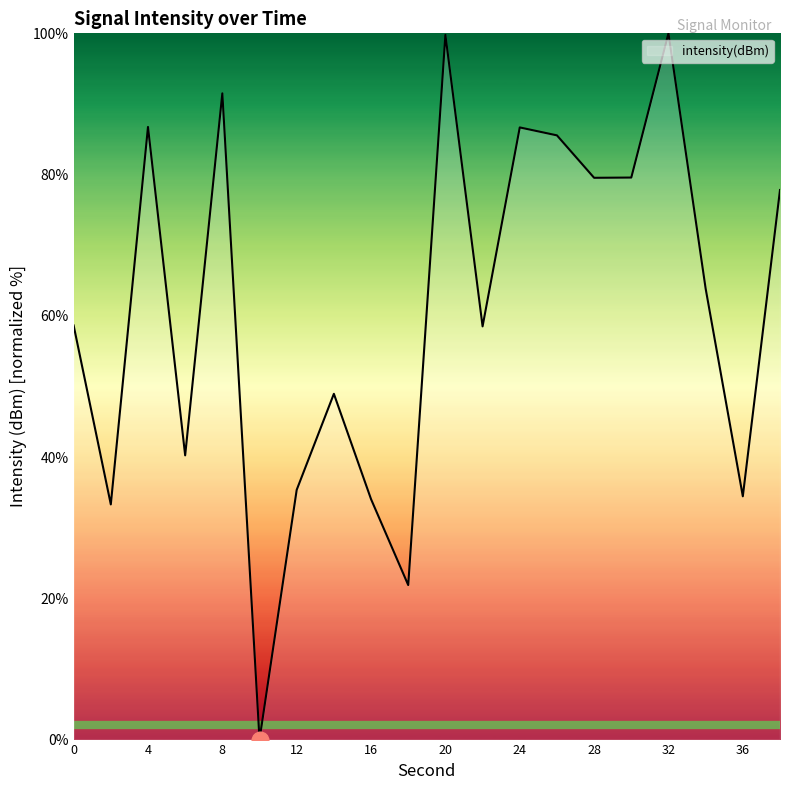

What is the maximum value shown in the chart?

100.0